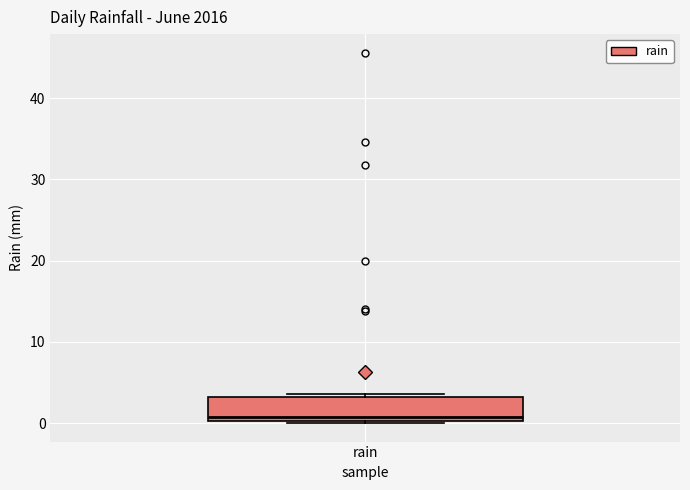

Transcribe this box plot: give where the median line is, the range the box spans, and where the two whiskers end, as read against the y-axis. The values are not printed on the chart, so give them approximately, as read against the axis.

median 1, box 0 to 3, whiskers 0 to 4